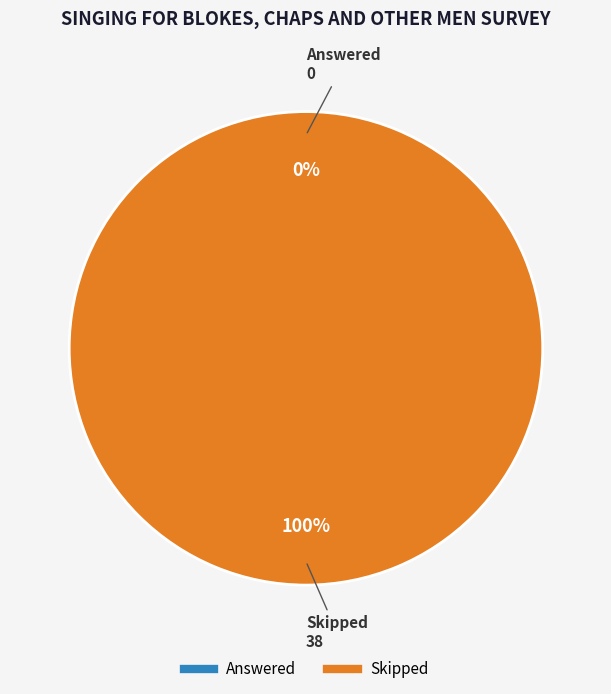

How many segments does this pie chart have?

2